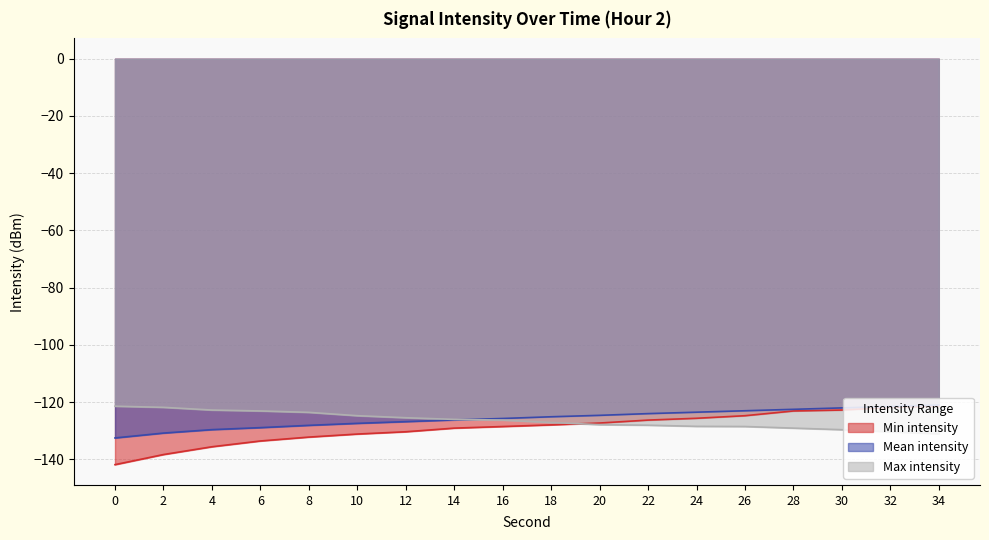

The Mean intensity series shows -122.5 at 28. True or false?

True